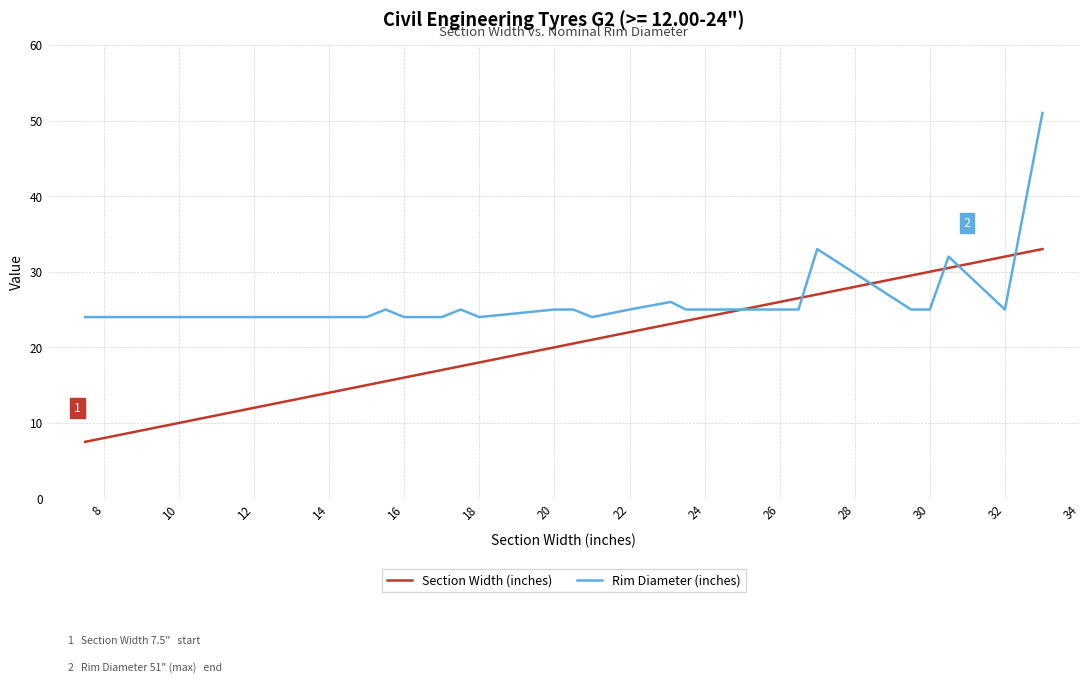

What is the maximum value shown in the chart?

51.0